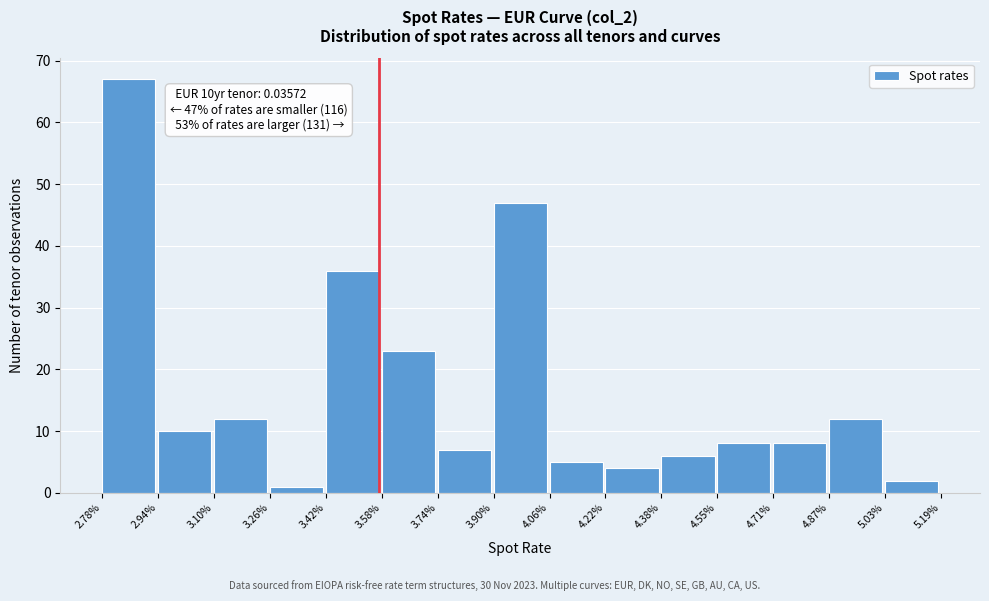

Reading left to right, transcribe all the data shown in this chart.

67	10	12	1	36	23	7	47	5	4	6	8	8	12	2